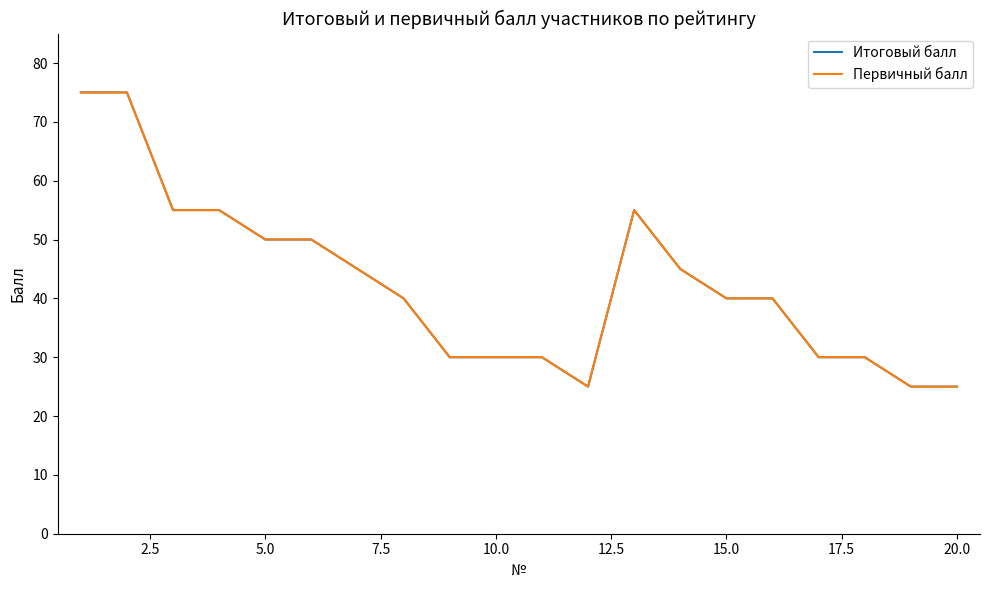

True or false: Итоговый балл and Первичный балл cross at least once.

False